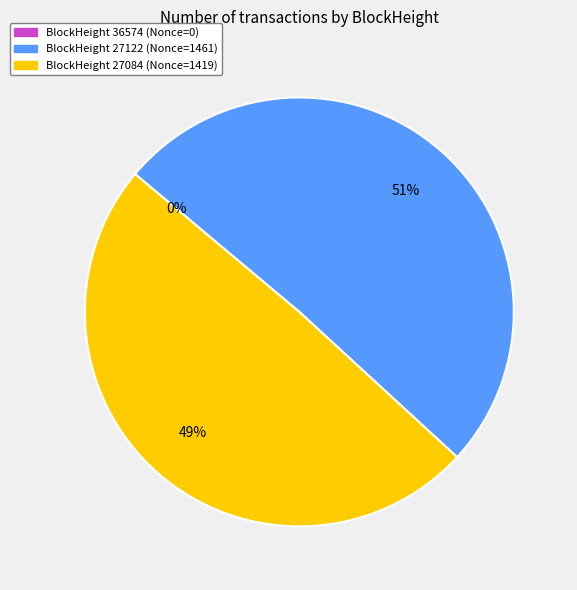

Is the sum of 27122 and 36574 greater than half?

Yes